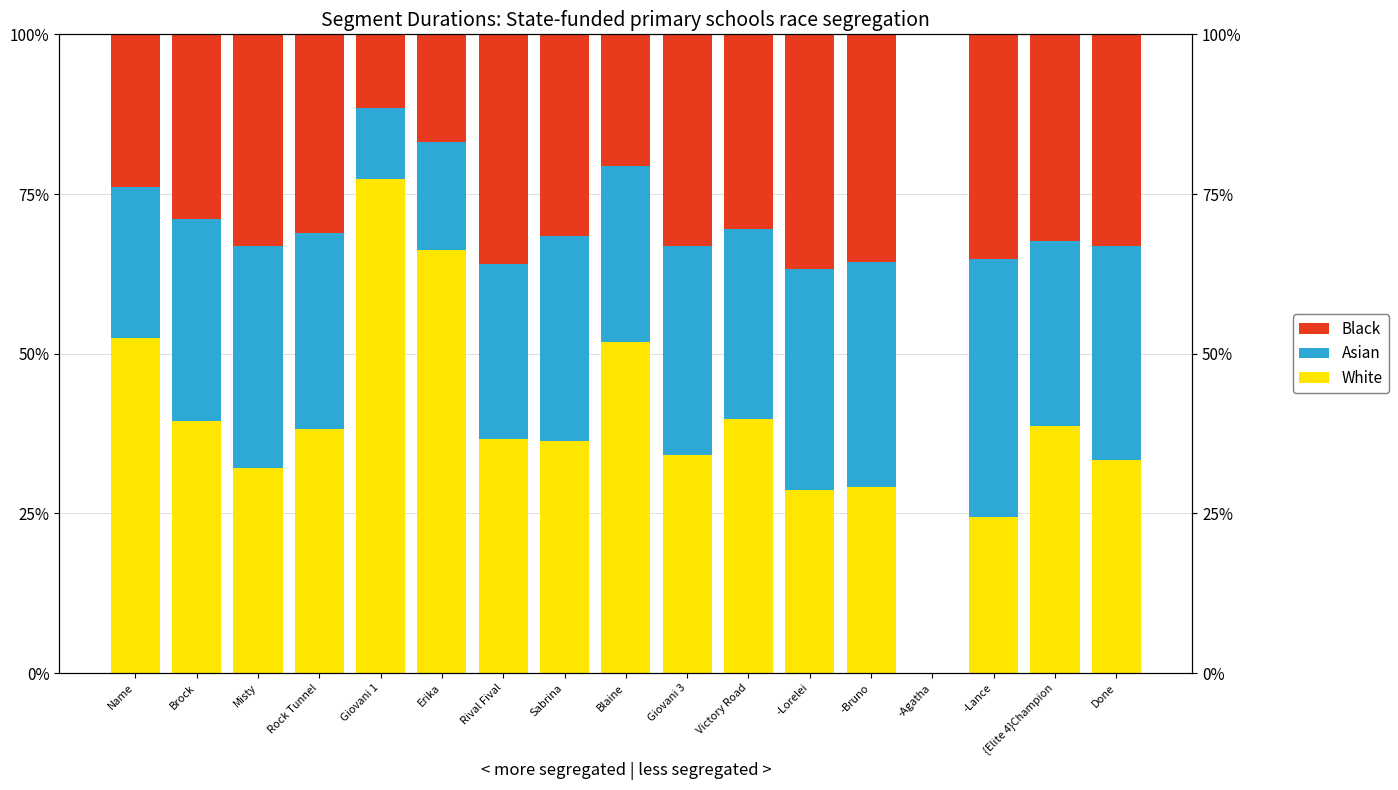

What is the label of the 15th bar from the left?

-Lance